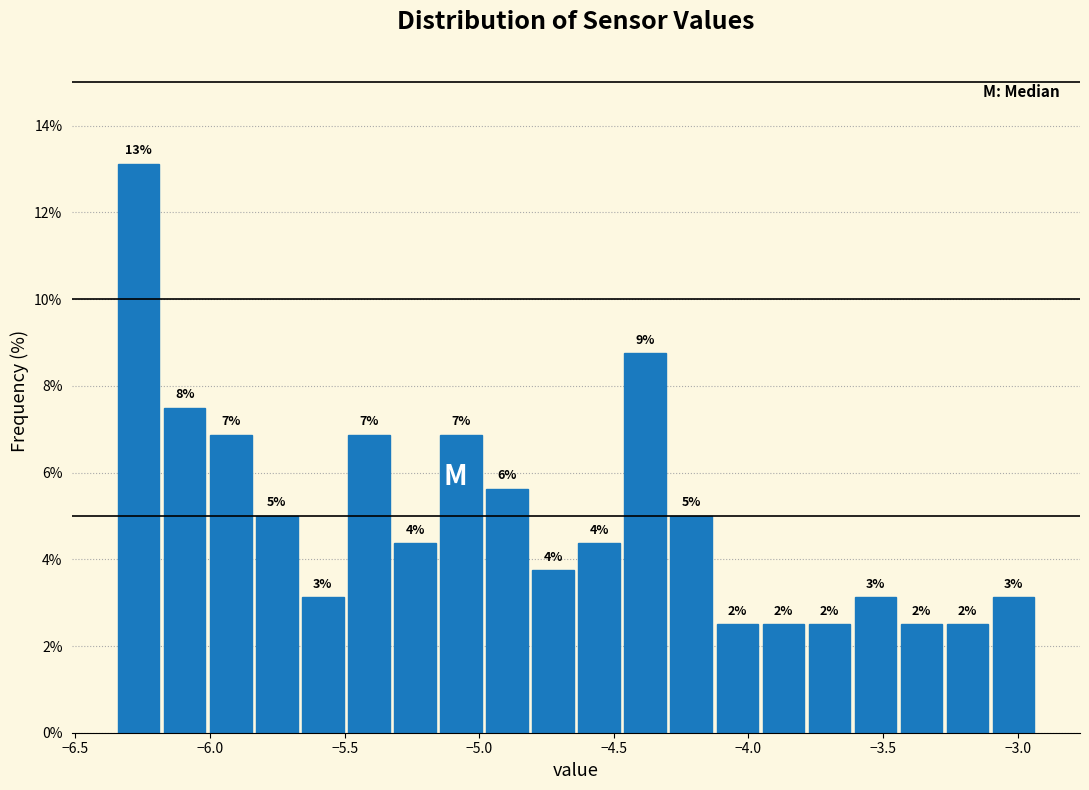

Around what value on the x-axis is the tallest bar? Give the approximate position of its centre, as read against the axis.

-6.25